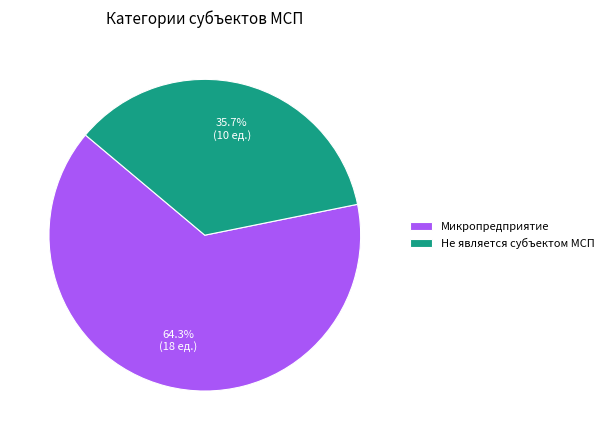

How many slices are in this pie chart?

2